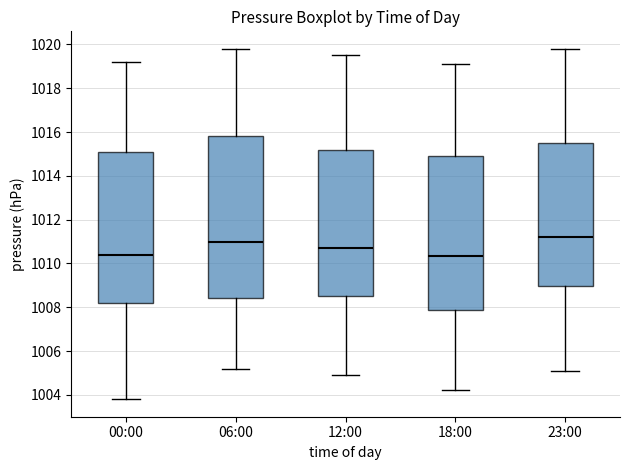

Which box has the highest median line?

23:00